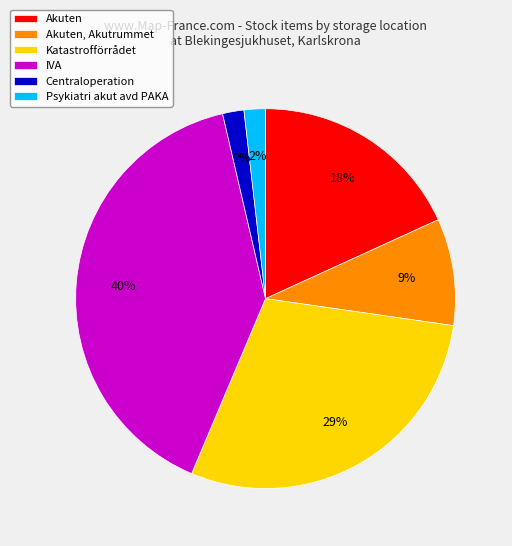

How many segments does this pie chart have?

6